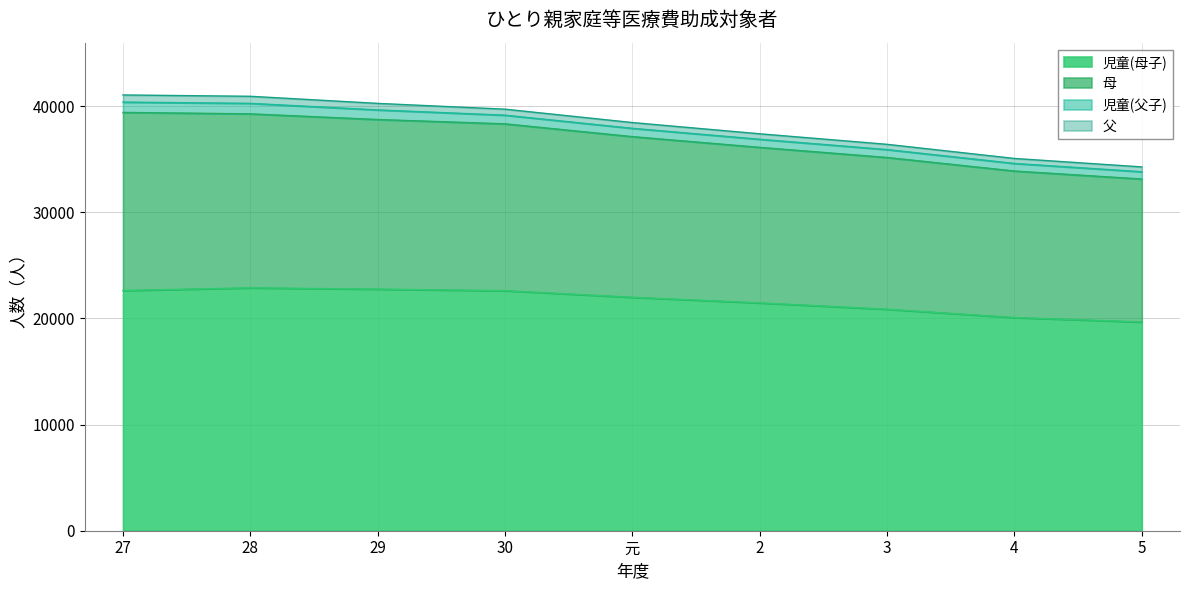

How many data points does each series have?

9